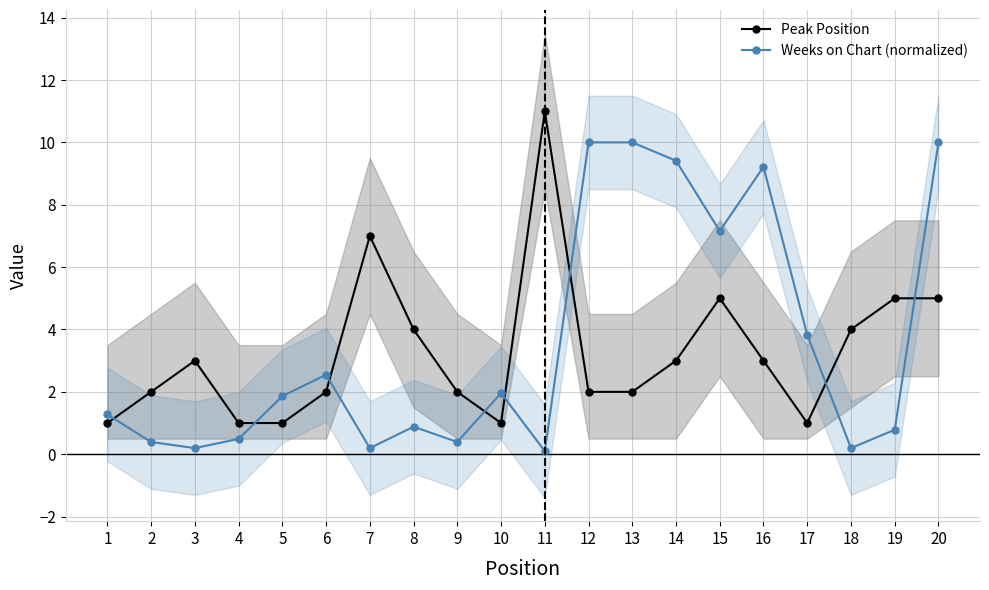

Between which two adjacent categories do Peak Position and Weeks on Chart (normalized) first intersect?

1 and 2